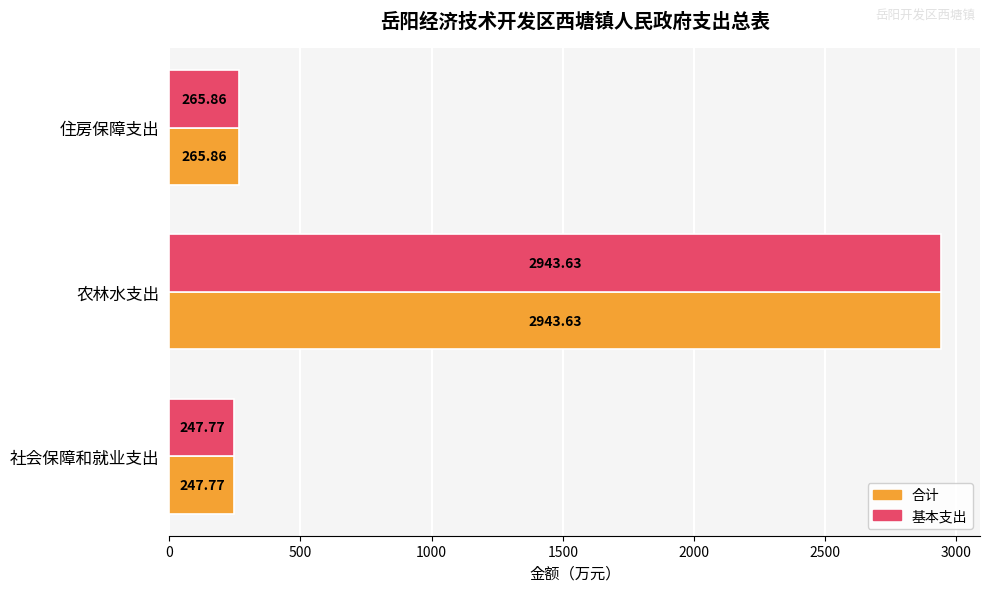

Which category has the highest value across all series?

农林水支出